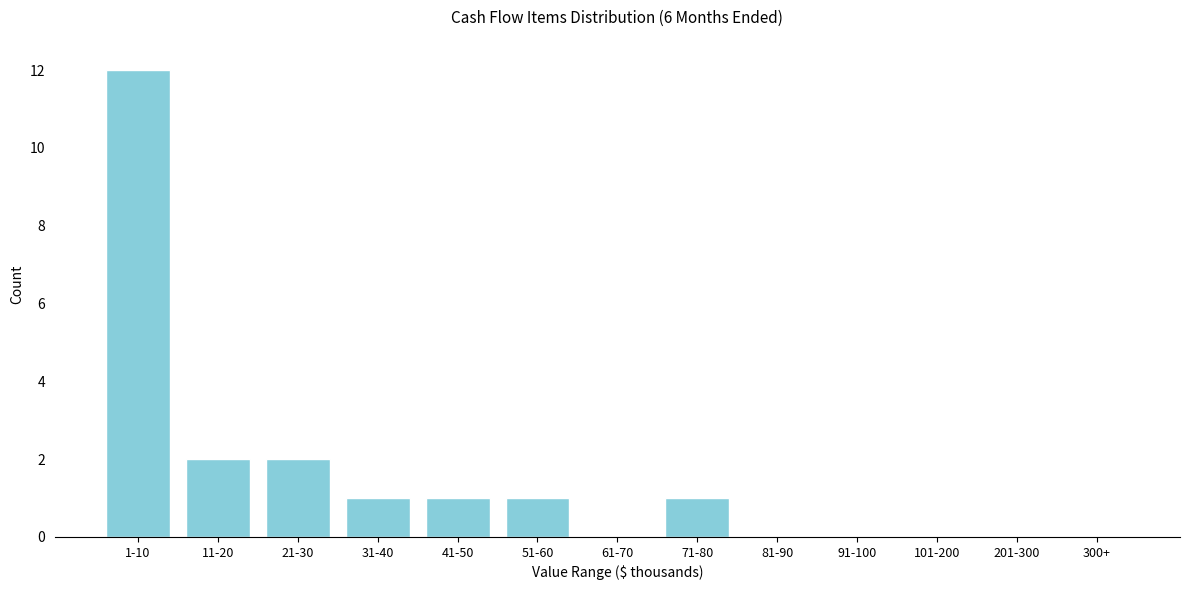

Reading left to right, transcribe all the data shown in this chart.

1-10=12	11-20=2	21-30=2	31-40=1	41-50=1	51-60=1	61-70=0	71-80=1	81-90=0	91-100=0	101-200=0	201-300=0	300+=0